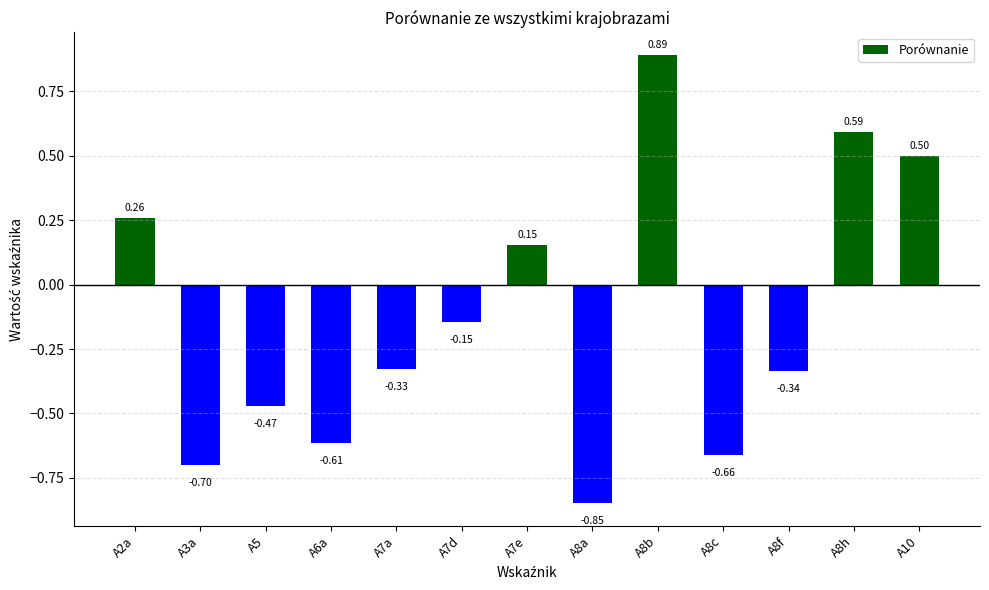

What is the change in value from A7a to A8b?

+1.2